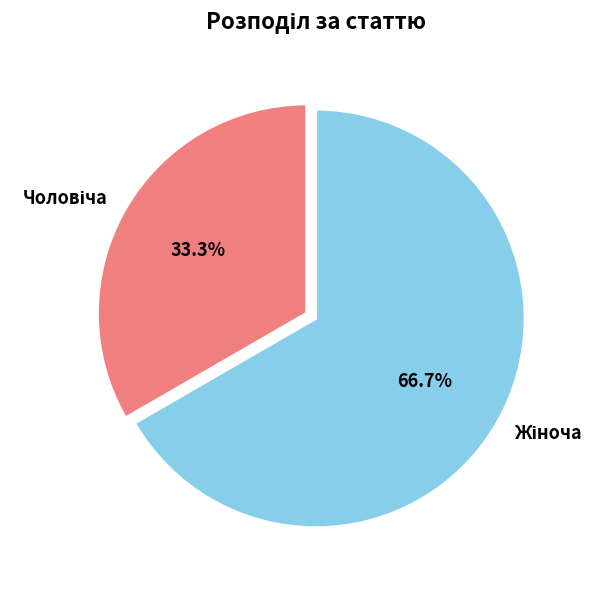

Does any single category account for the majority?

Yes